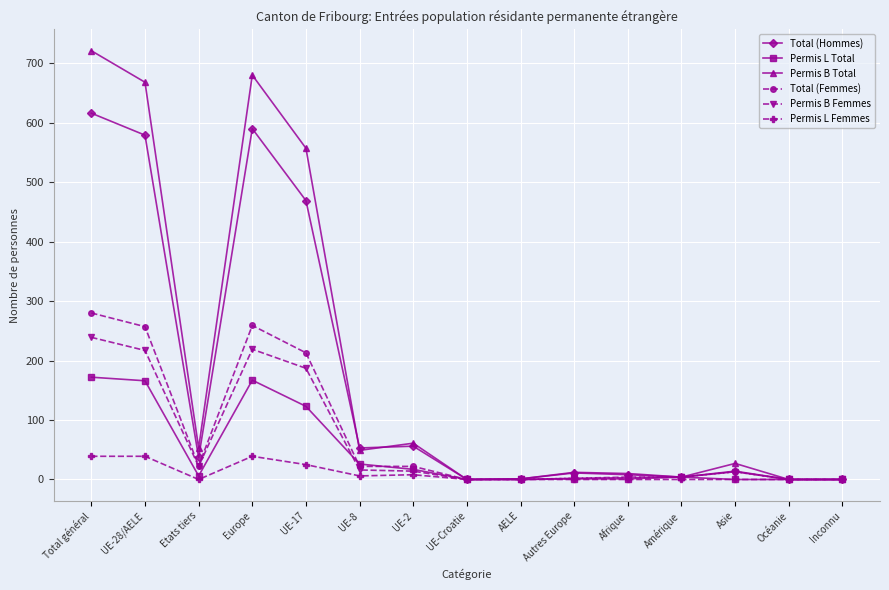

List the series in order of their peak value, highest first.

Permis B Total, Total (Hommes), Total (Femmes), Permis B Femmes, Permis L Total, Permis L Femmes